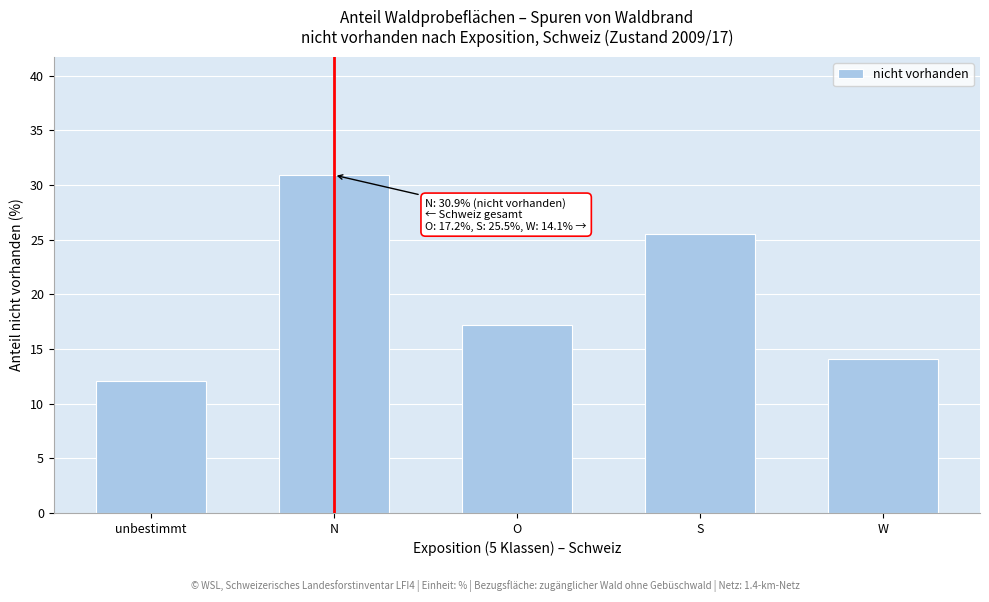

Reading right to left, list all the values displayed in this chart.

14.1	25.5	17.2	30.9	12.1